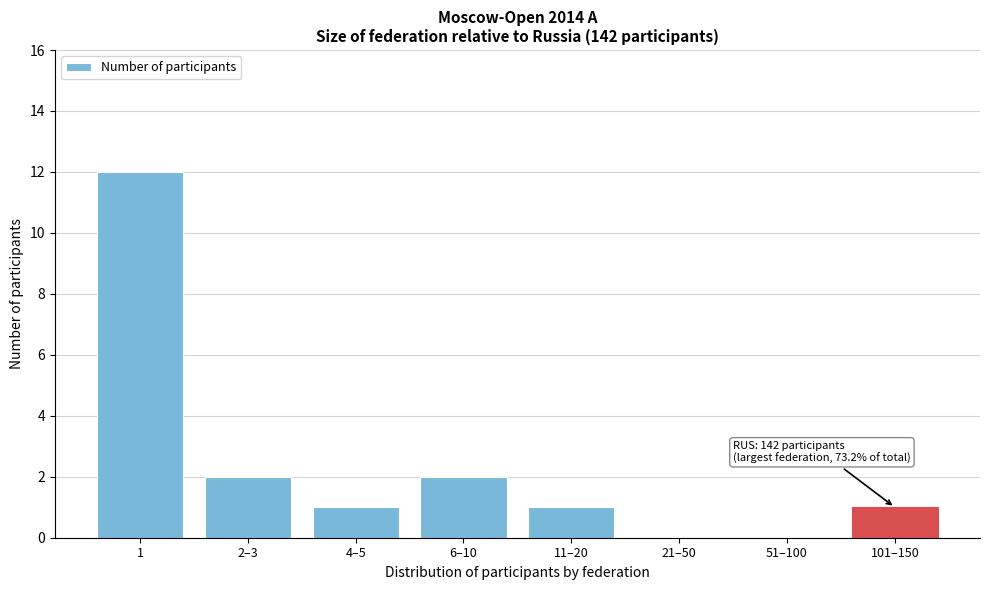

Reading right to left, list all the values displayed in this chart.

101–150=1	51–100=0	21–50=0	11–20=1	6–10=2	4–5=1	2–3=2	1=12